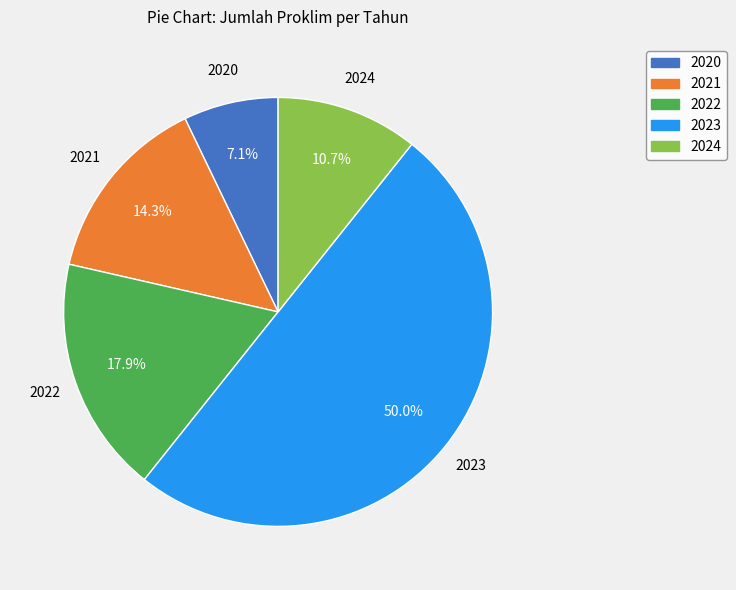

Rank the categories by value from highest to lowest.

2023, 2022, 2021, 2024, 2020